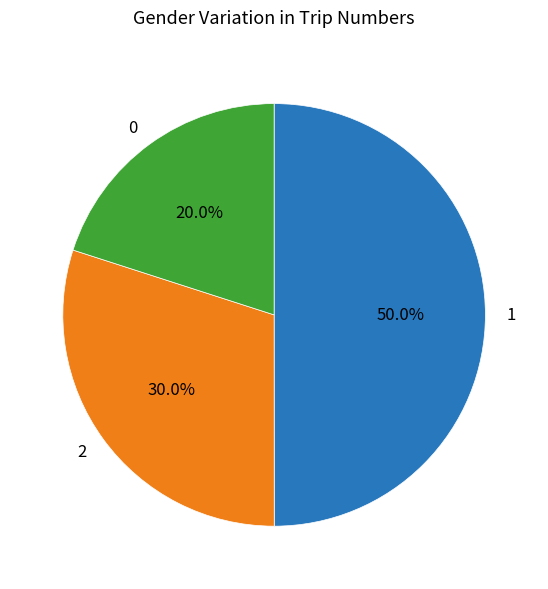

Which slice is the largest?

1